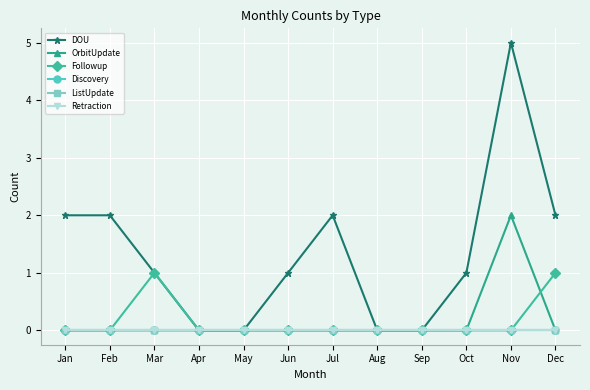

Is this an area chart (filled region under the line)?

No